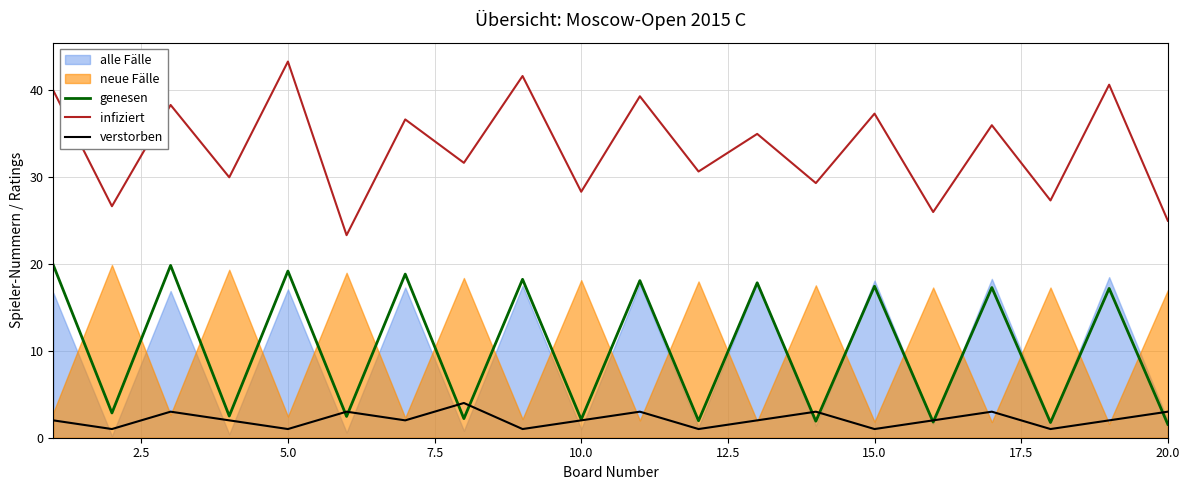

True or false: verstorben and infiziert intersect in this chart.

False